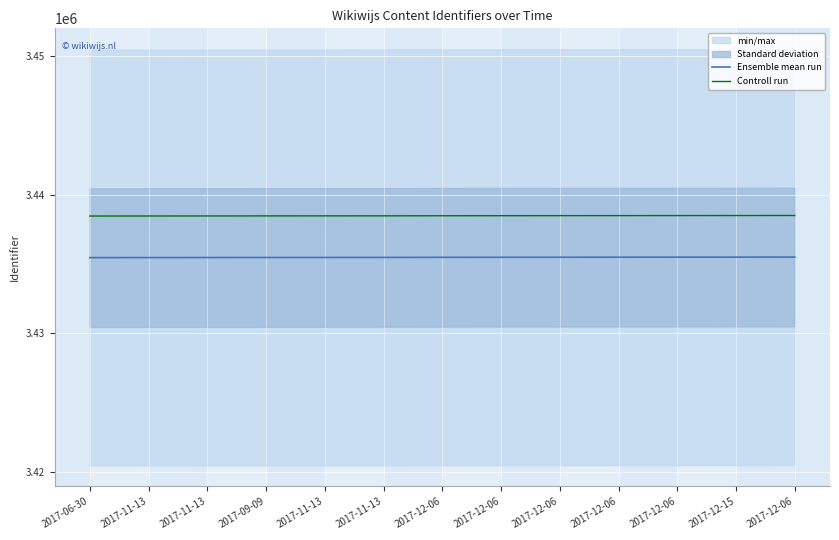

Which category has the lowest value across all series?

2017-06-30